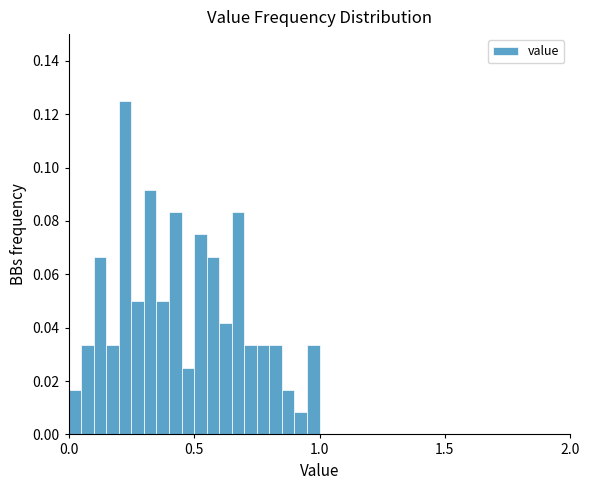

Around what value on the x-axis is the tallest bar? Give the approximate position of its centre, as read against the axis.

0.25